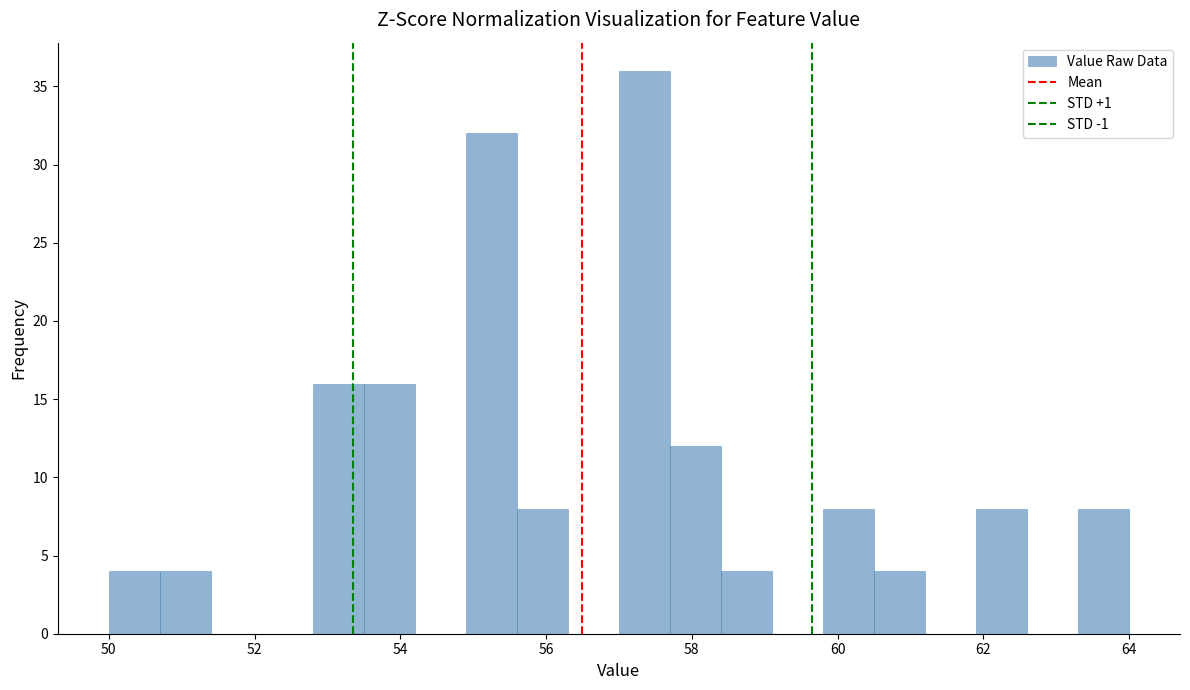

Around what value on the x-axis is the tallest bar? Give the approximate position of its centre, as read against the axis.

57.4